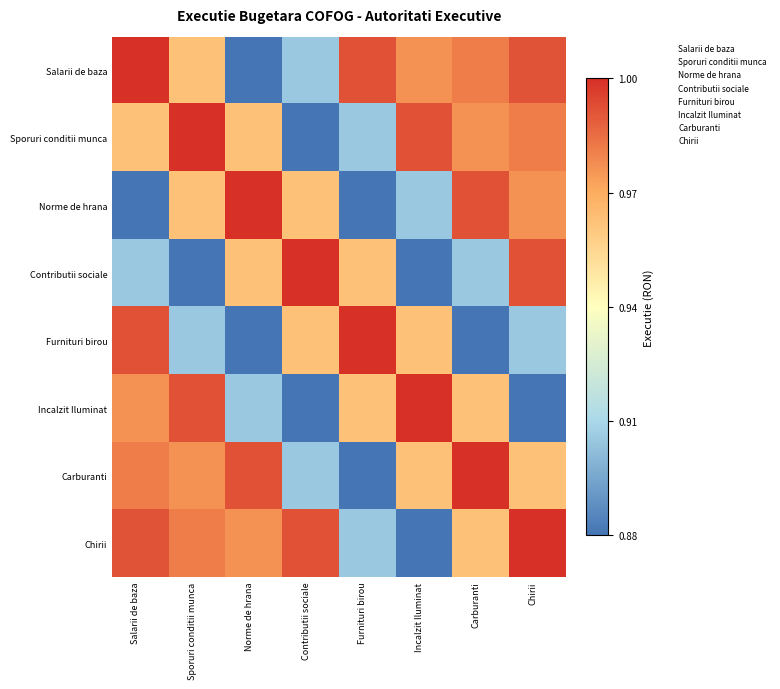

How many series are shown in this chart?

8